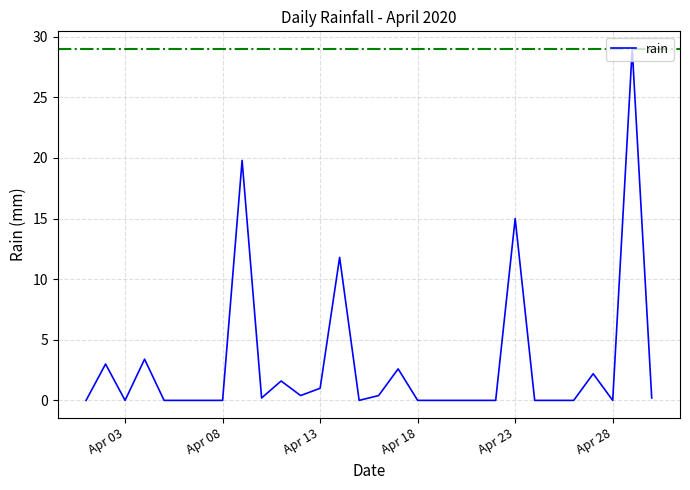

Reading left to right, extract all data points from this chart.

0.0	3.0	0.0	3.4	0.0	0.0	0.0	0.0	19.8	0.2	1.6	0.4	1.0	11.8	0.0	0.4	2.6	0.0	0.0	0.0	0.0	0.0	15.0	0.0	0.0	0.0	2.2	0.0	29.0	0.2